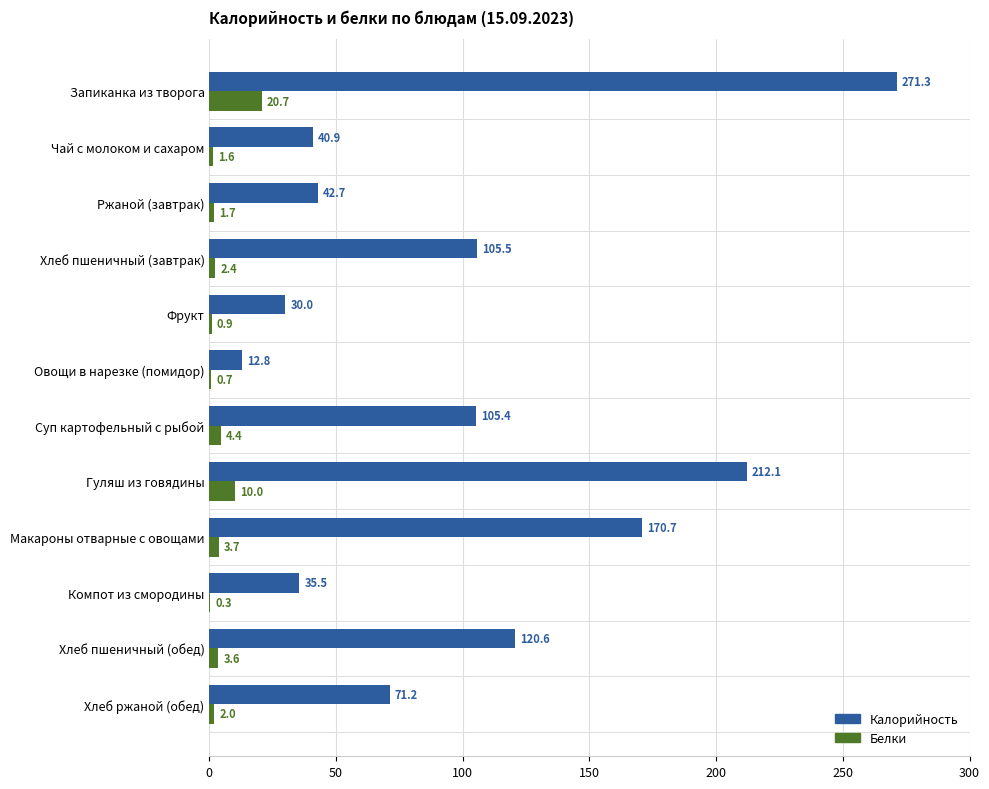

What is the average value of the Белки series?

4.3